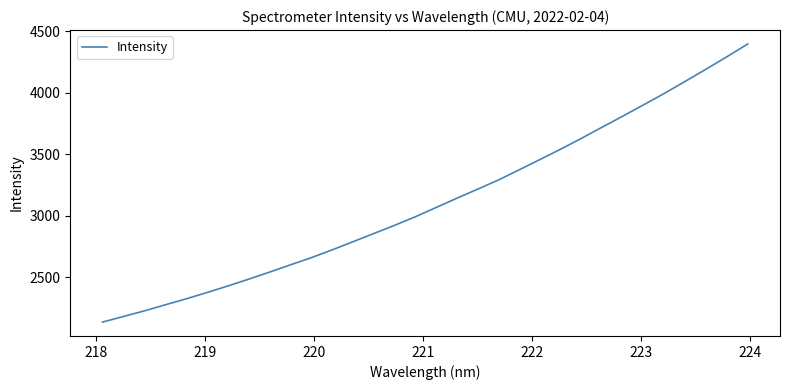

What is the minimum value shown in the chart?

2135.7